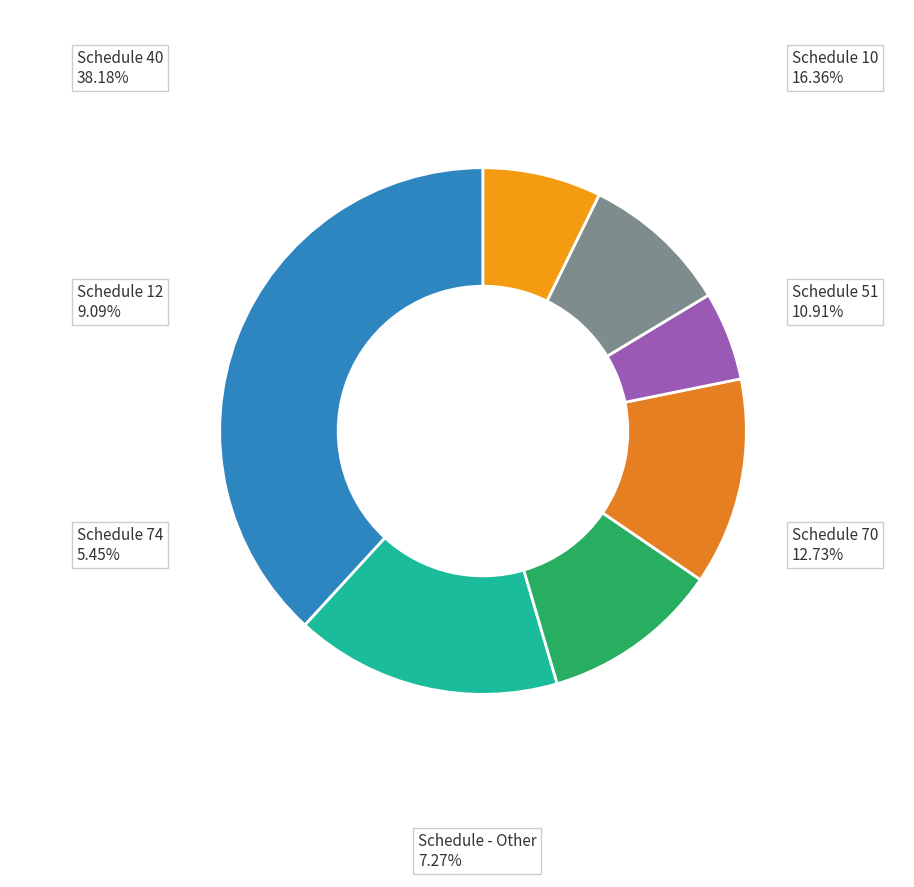

How many slices are in this pie chart?

7